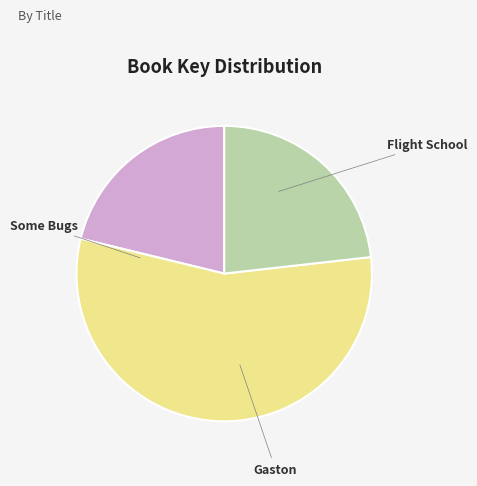

To the nearest percent, what is the average slice percentage?

33%